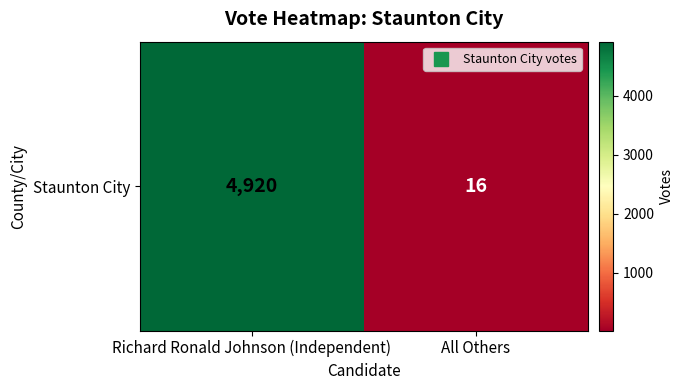

Between All Others and Richard Ronald Johnson (Independent), which is larger?

Richard Ronald Johnson (Independent)